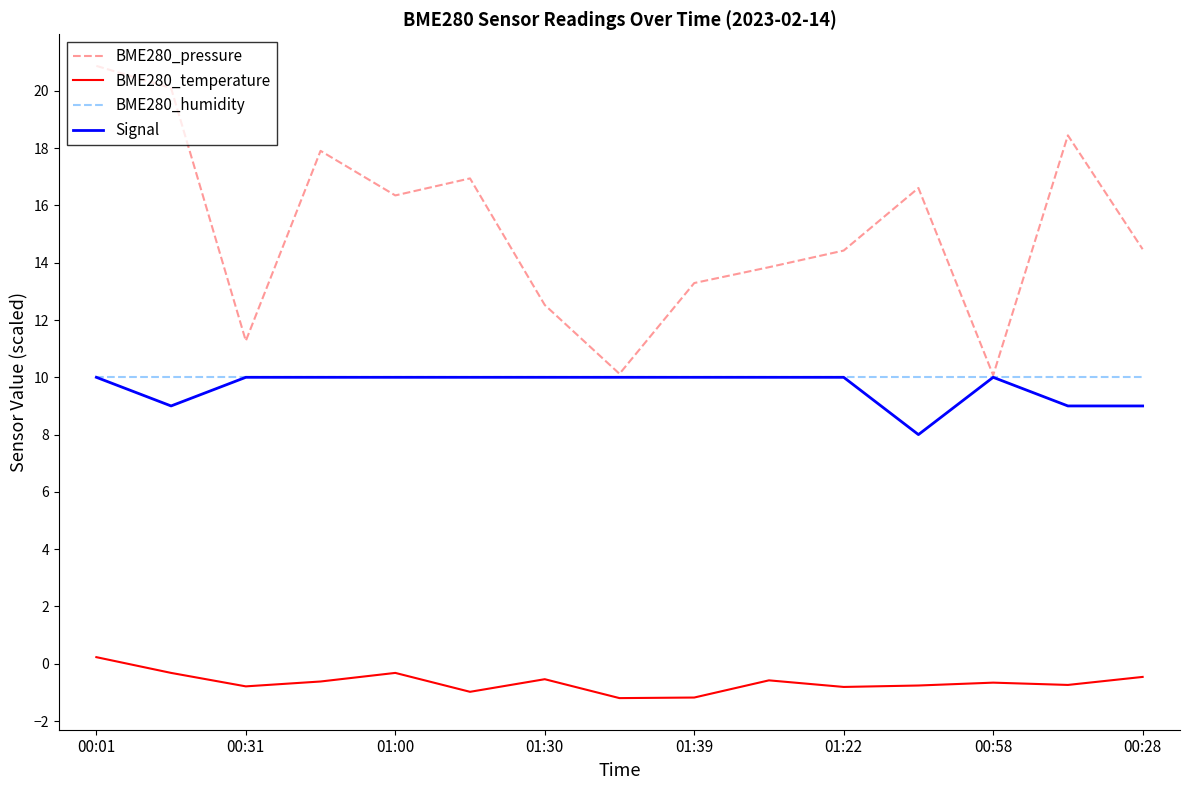

What is the sum of all BME280_temperature values?

-9.7